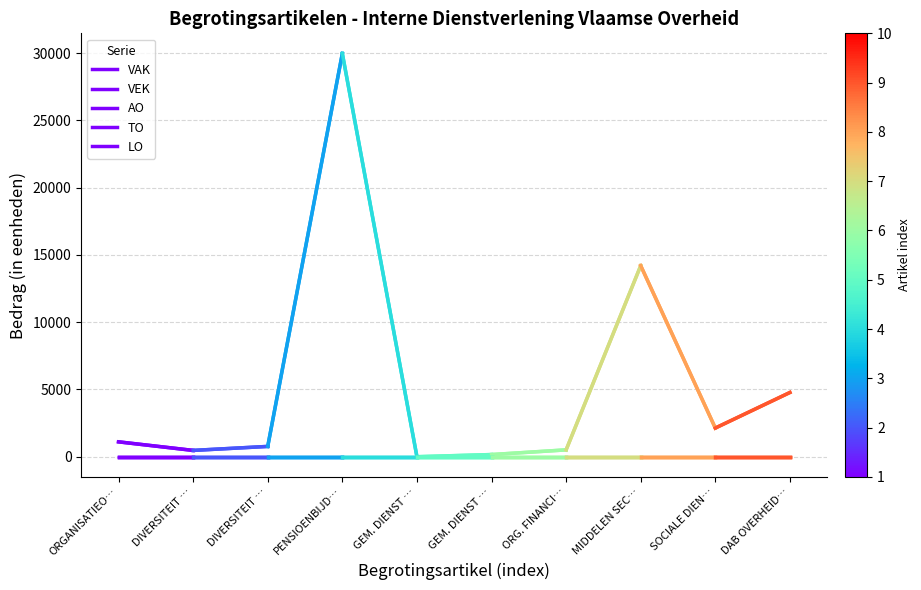

Which series changed the most between ORGANISATIEO… and DIVERSITEIT …?

VAK